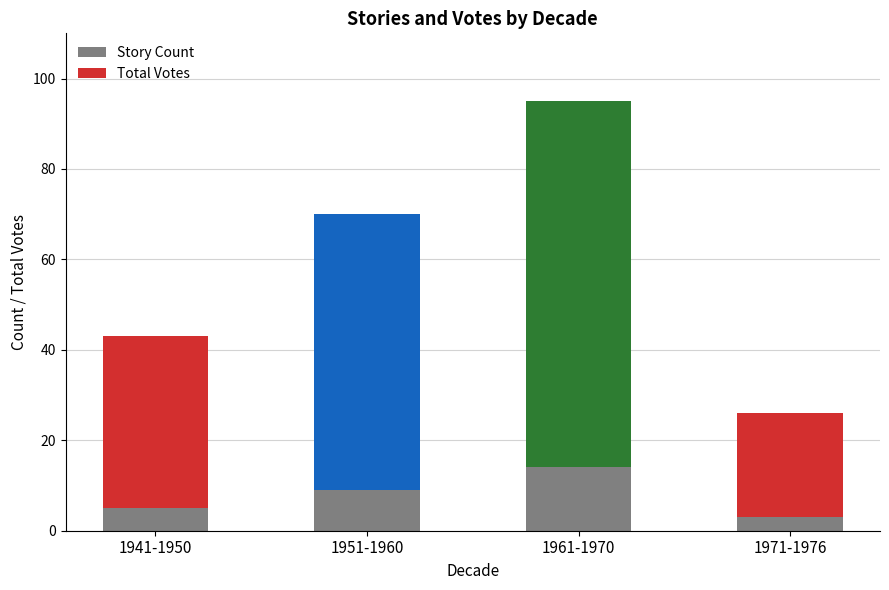

True or false: Story Count has a value of 9 at 1951-1960.

True